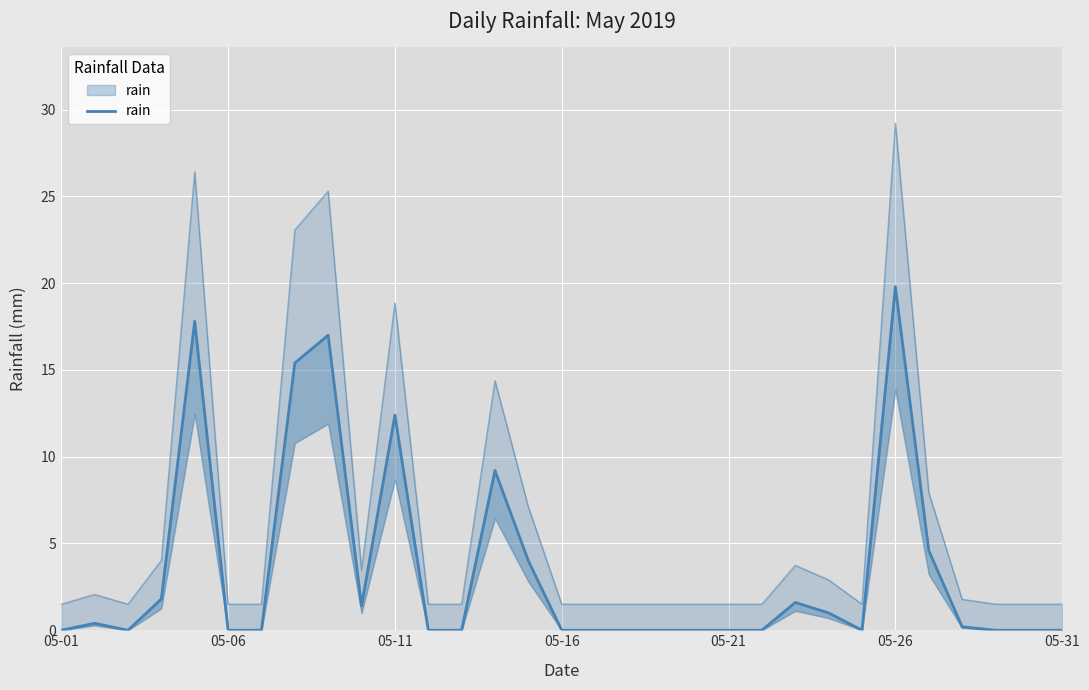

Between 05-21 and 05-06, which is larger?

05-21